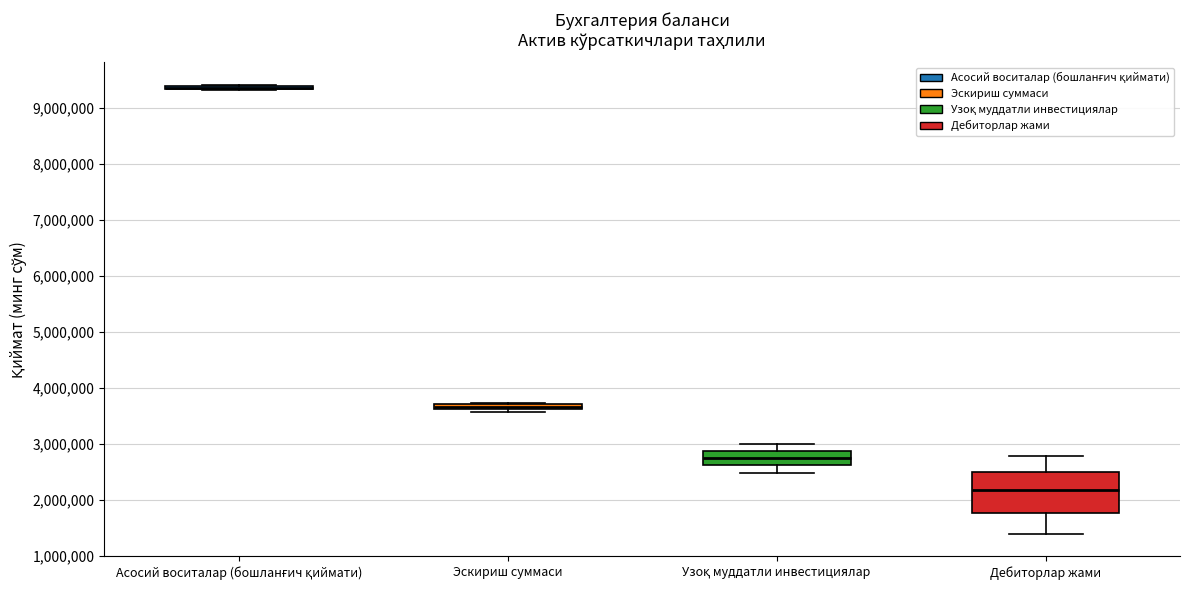

Where is the upper edge of the box for Эскириш суммаси on the y-axis? The values are not printed on the chart, so give them approximately, as read against the axis.

3700000